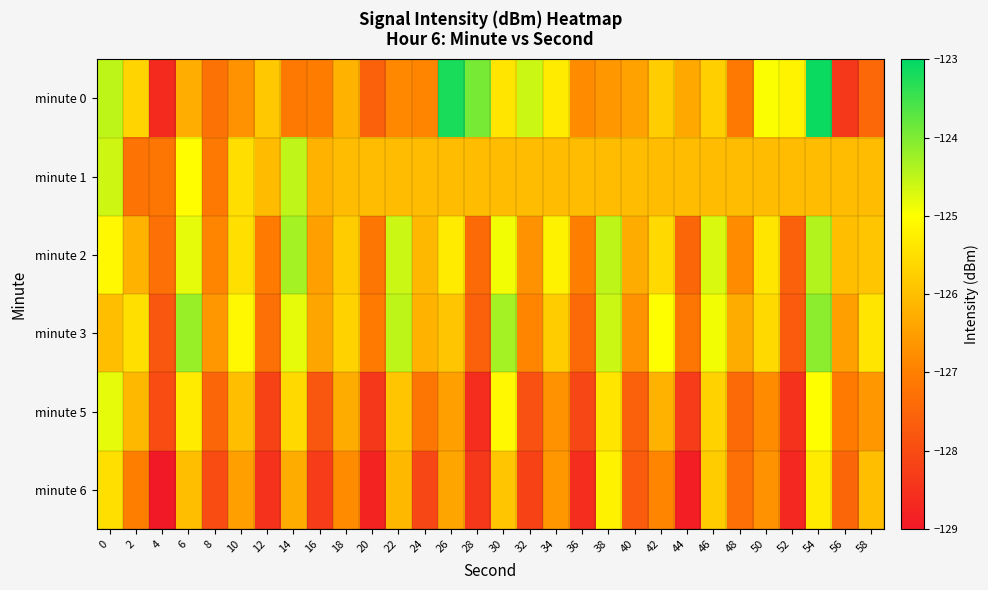

List the series in order of their peak value, highest first.

minute 0, minute 3, minute 2, minute 1, minute 5, minute 6